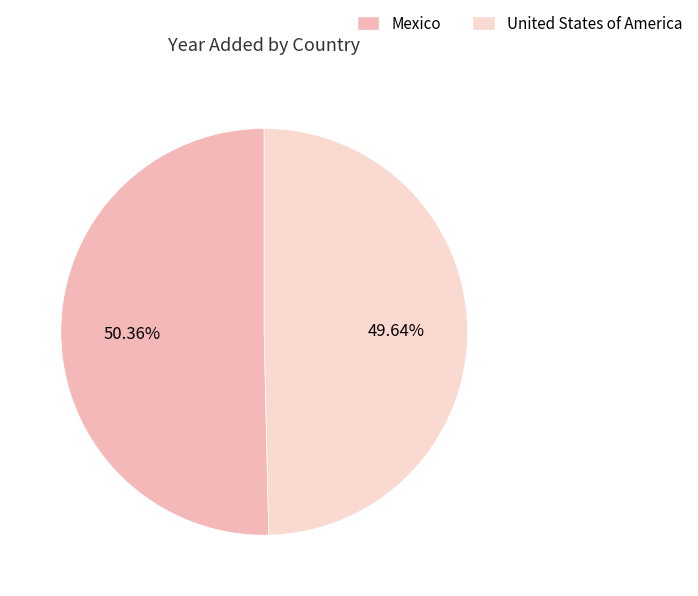

What is the smallest slice in the pie chart?

United States of America